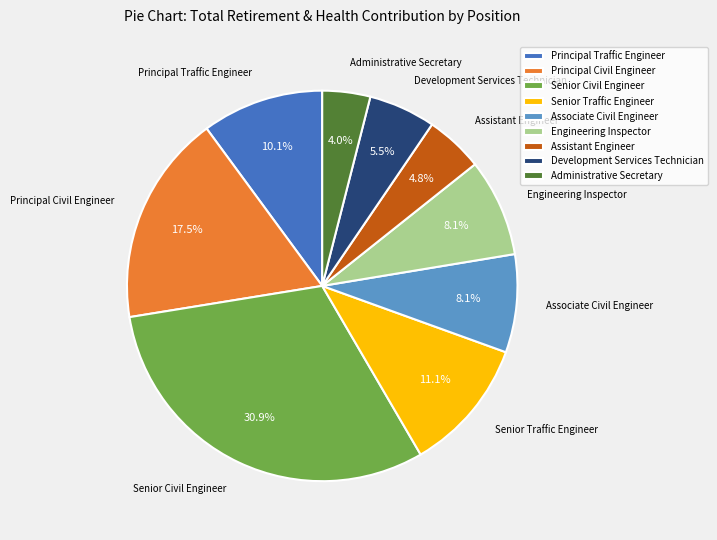

To the nearest percent, what is the difference between the largest and smallest slice percentages?

27%